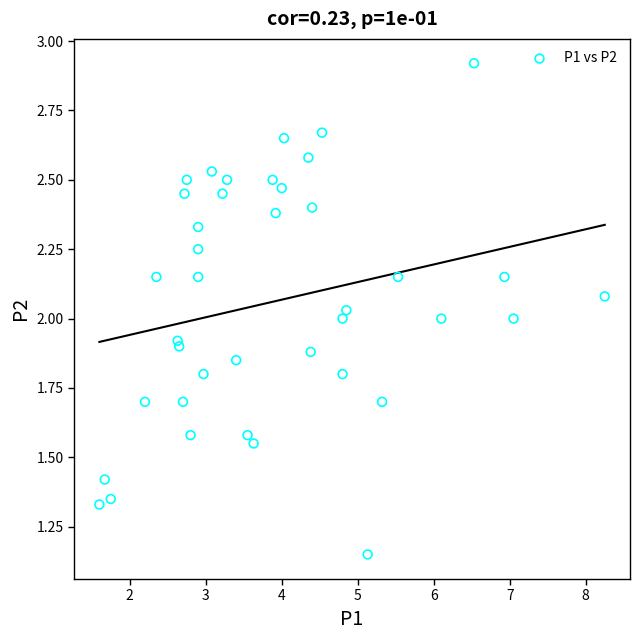

What is the range of Y values (max minus min)?

1.8